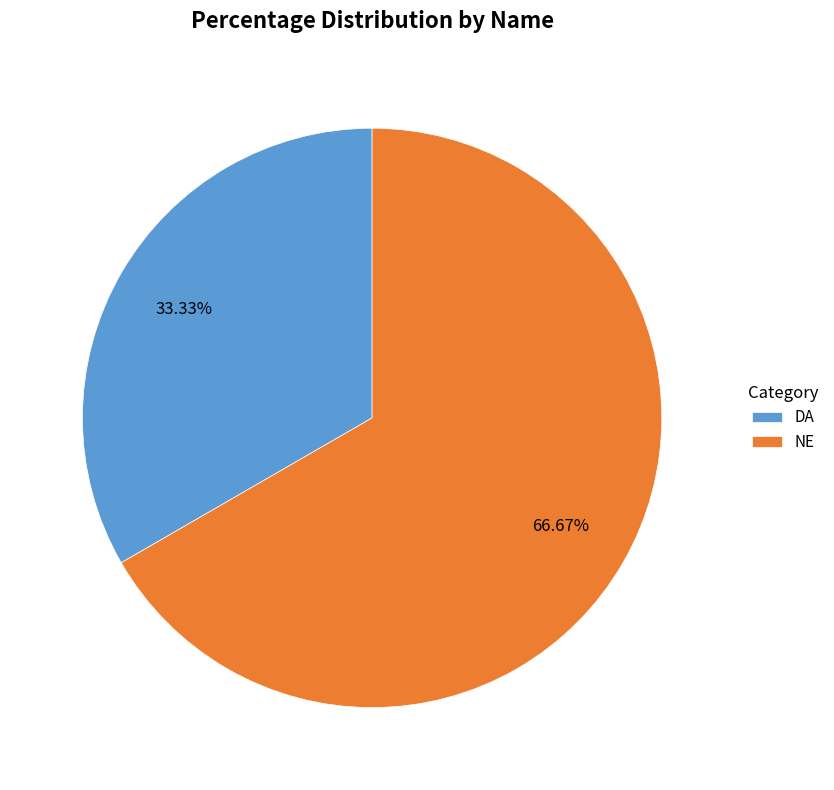

To the nearest percent, what portion does NE represent?

67%